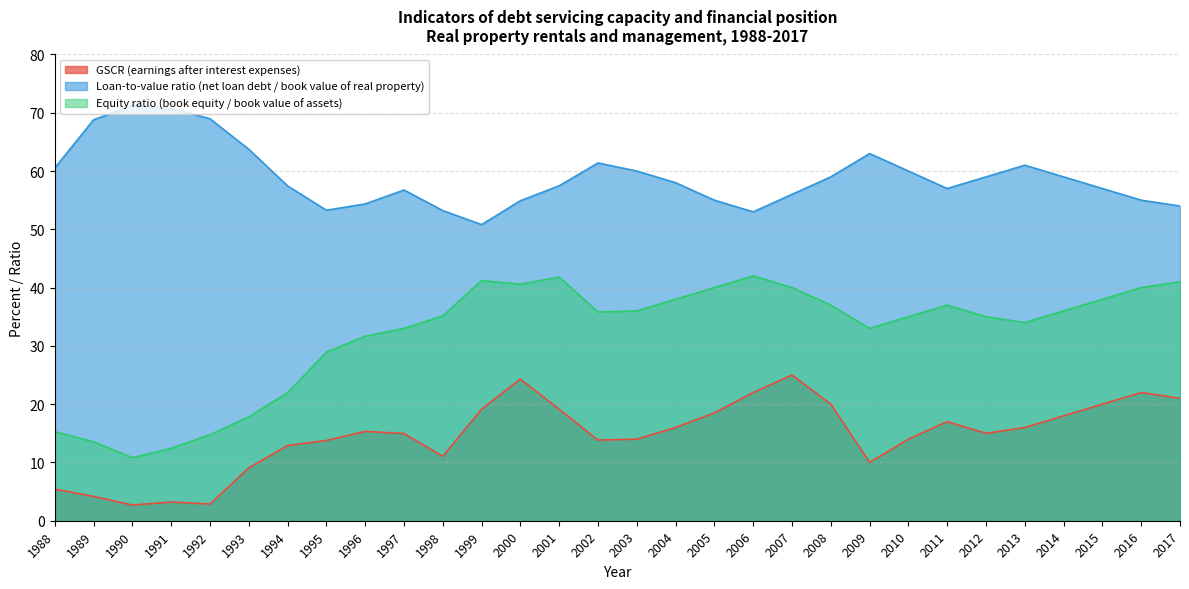

List the series in order of their peak value, highest first.

Loan-to-value ratio (net loan debt / book value of real property), Equity ratio (book equity / book value of assets), GSCR (earnings after interest expenses)